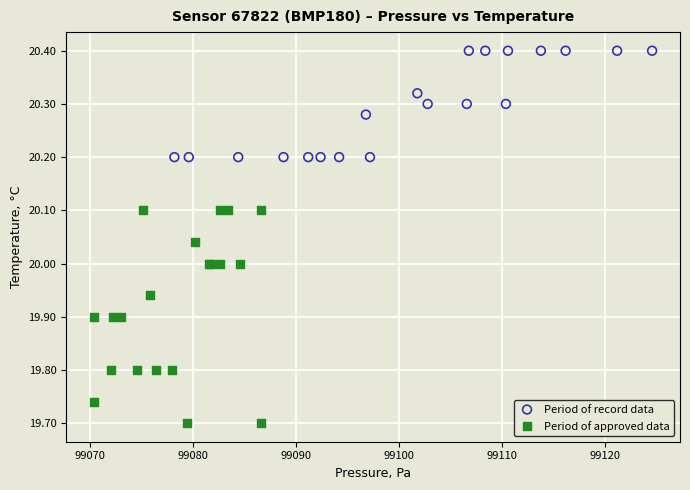

Which series reaches the maximum Y coordinate?

Period of record data